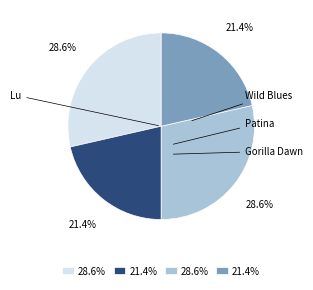

Is there any slice that represents more than half of the pie?

No